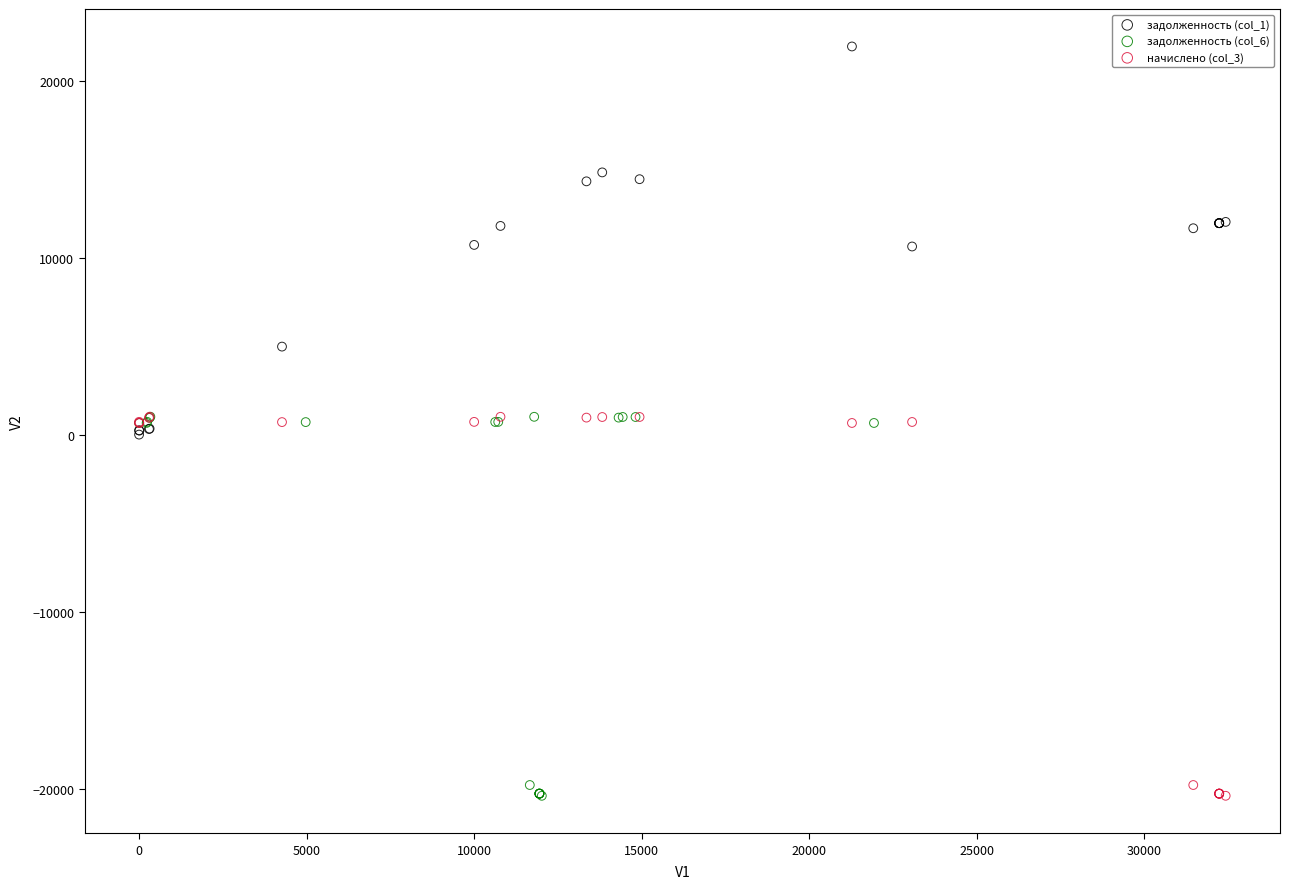

Which series reaches the maximum Y coordinate?

задолженность (col_1)